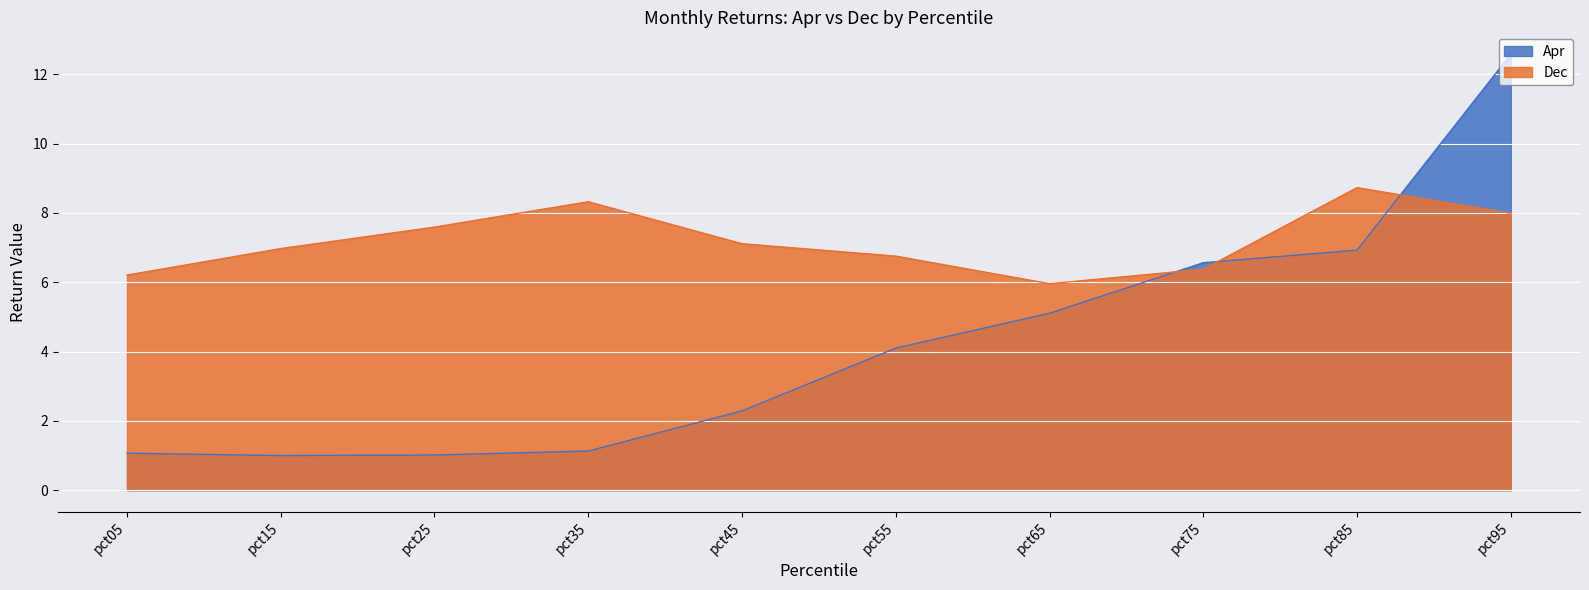

At which label does Dec first exceed 7?

pct25